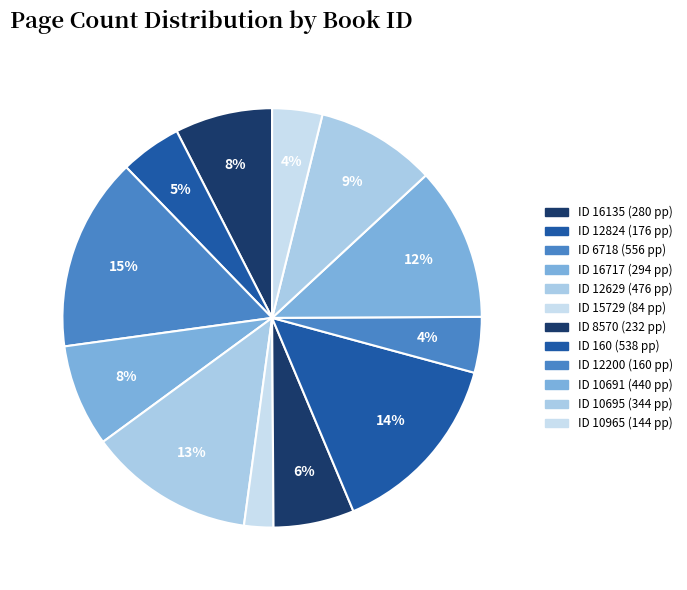

How many segments does this pie chart have?

12